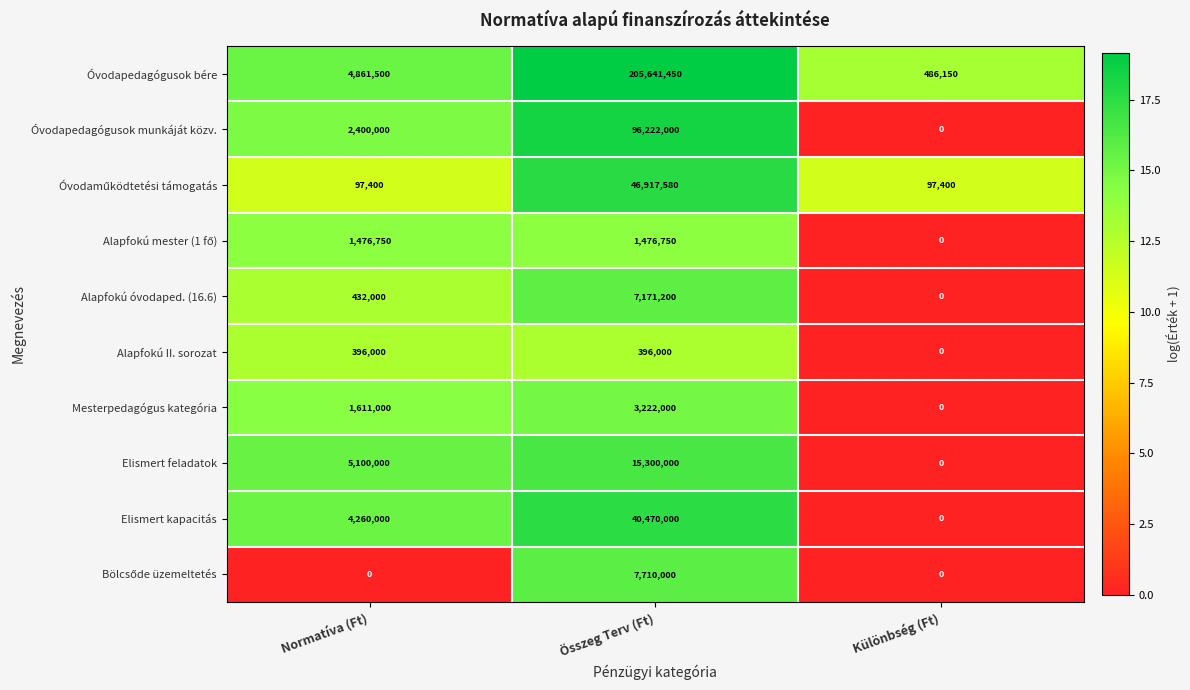

At which label is Óvodapedagógusok bére closest to 103063800?

Normatíva (Ft)